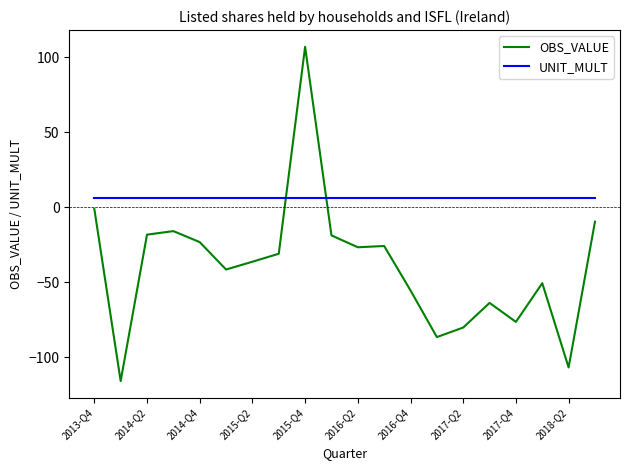

What is the difference between the maximum and minimum values in the OBS_VALUE series?

222.7